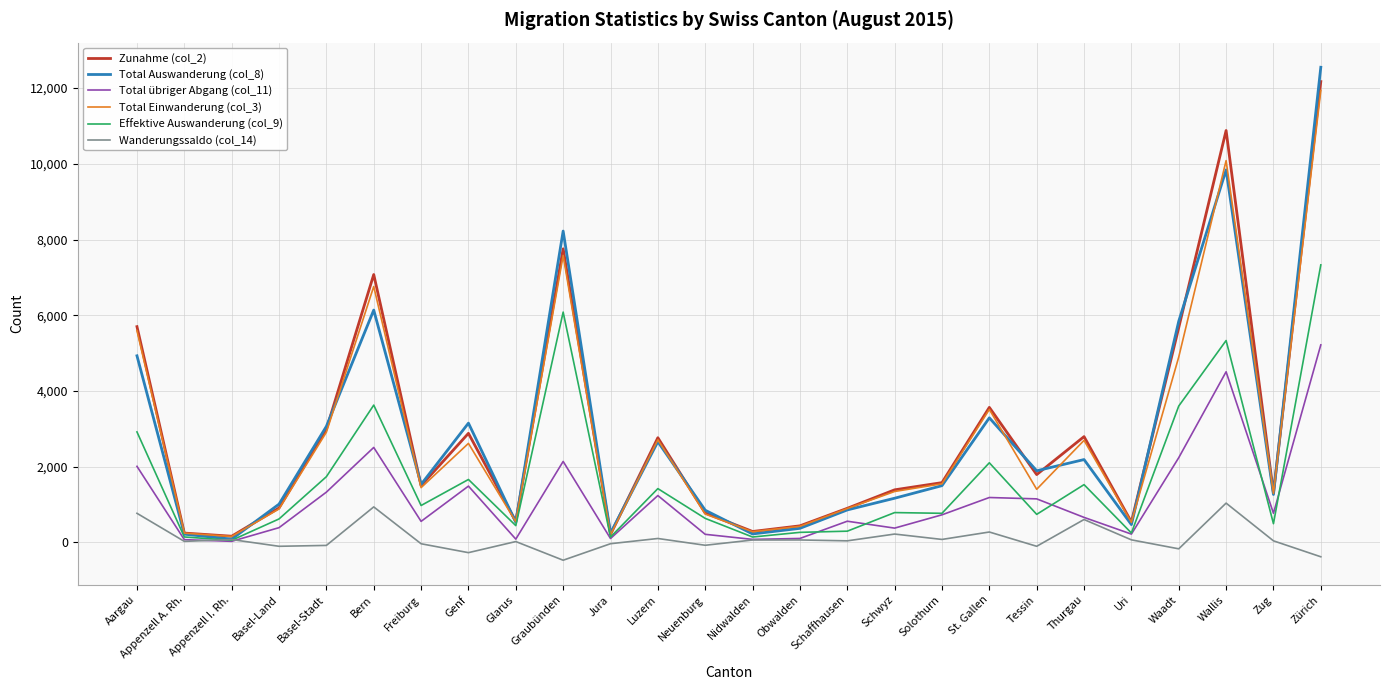

How many series are shown in this chart?

6